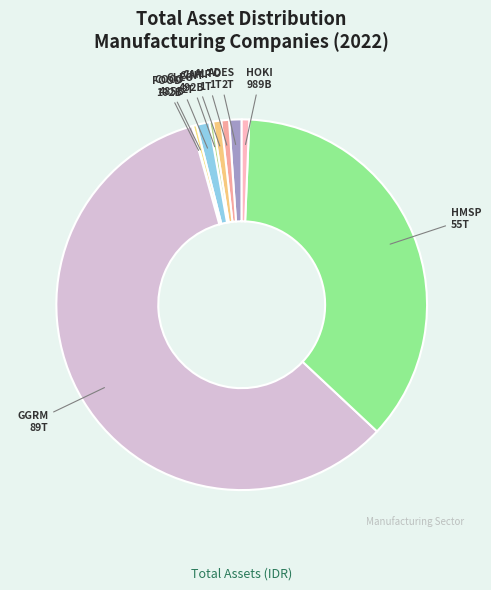

Rank the categories by value from lowest to highest.

FOOD, COCO, CINT, HOKI, ALTO, CAMP, ADES, CLEO, HMSP, GGRM